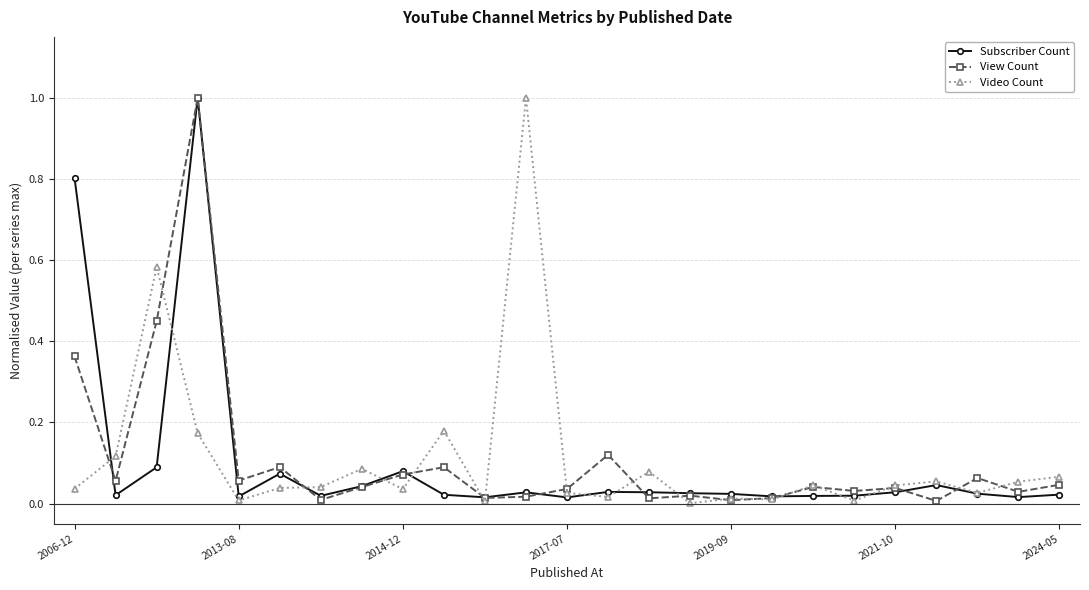

What is the greatest value displayed?

1.0